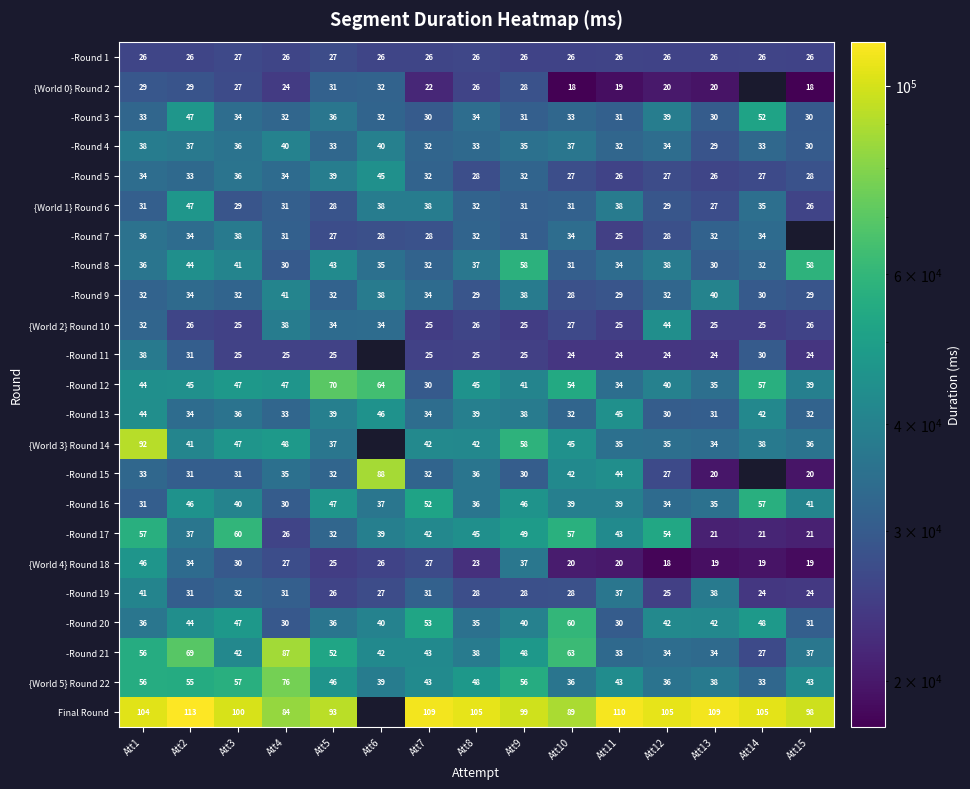

What is the spread (max minus min) of values at Att7?

86885.0